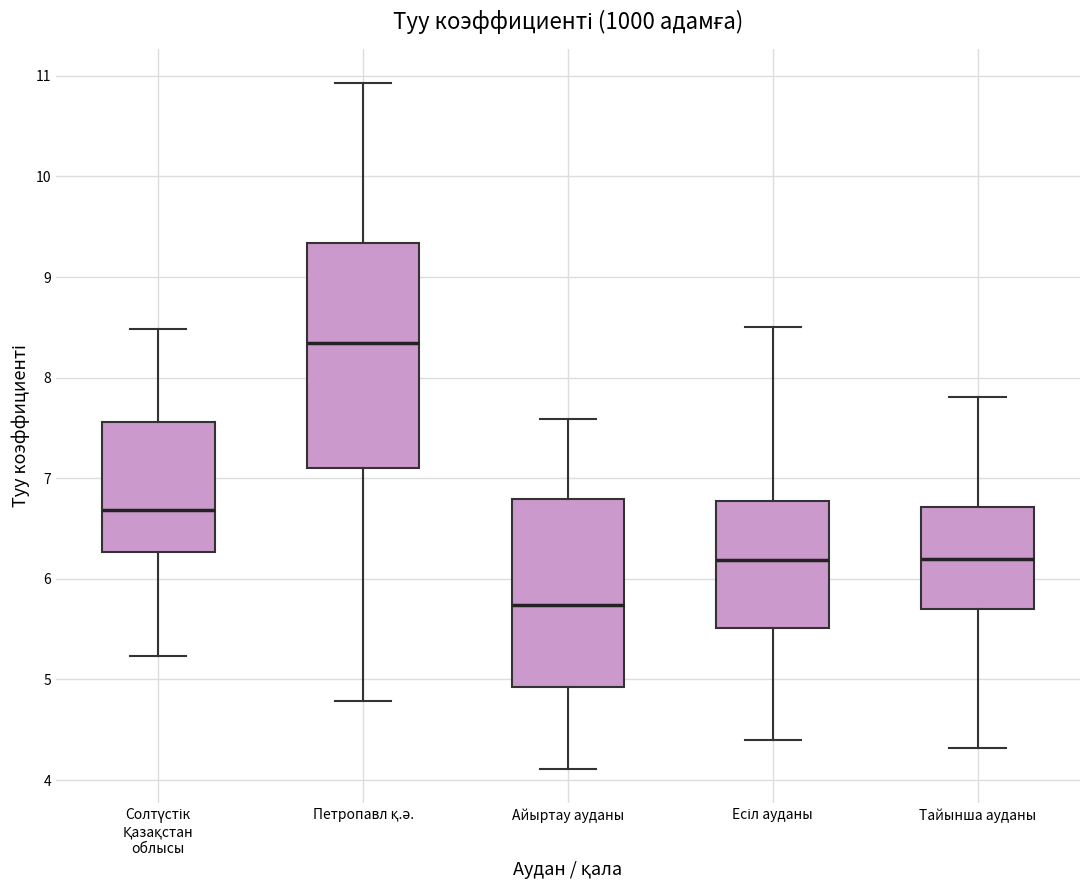

Reading left to right, read every box against the y-axis: the position of its median line, the range the box covers, and the ends of its whiskers. The values are not printed on the chart, so give them approximately, as read against the axis.

Солтүстік Қазақстан облысы: median 6.7, box 6.3 to 7.6, whiskers 5.2 to 8.5
Петропавл қ.ә.: median 8.3, box 7.1 to 9.3, whiskers 4.8 to 10.9
Айыртау ауданы: median 5.7, box 4.9 to 6.8, whiskers 4.1 to 7.6
Есіл ауданы: median 6.2, box 5.5 to 6.8, whiskers 4.4 to 8.5
Тайынша ауданы: median 6.2, box 5.7 to 6.7, whiskers 4.3 to 7.8